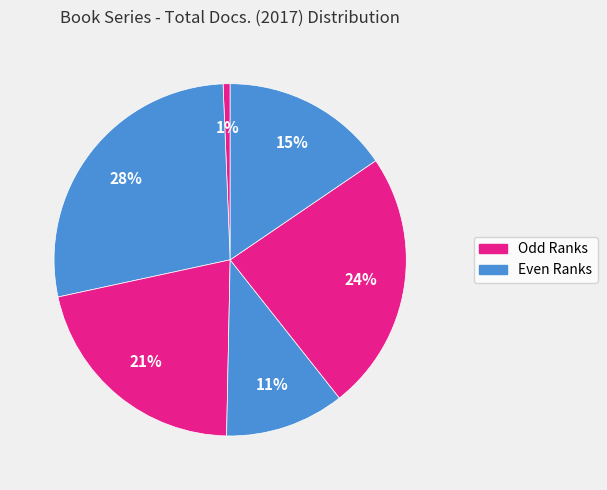

How many slices are in this pie chart?

6